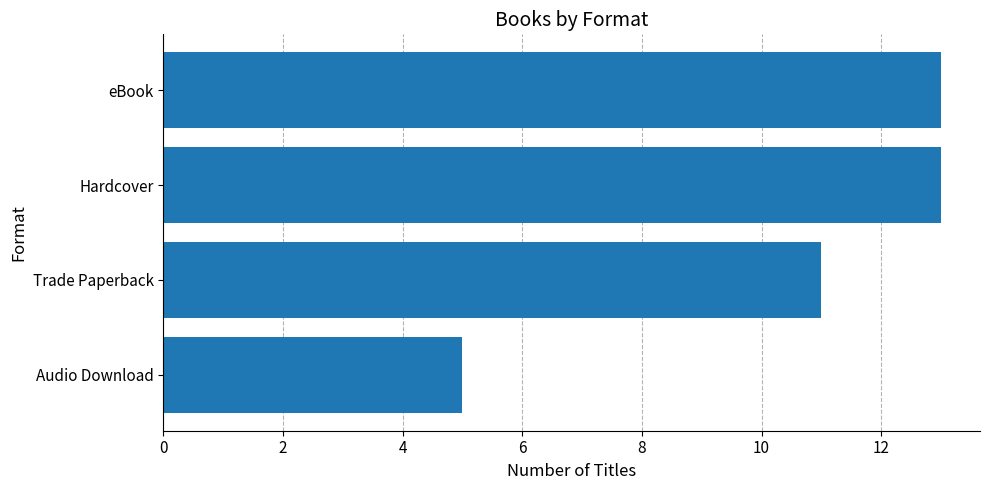

Count the values in the range 11 to 13.

3